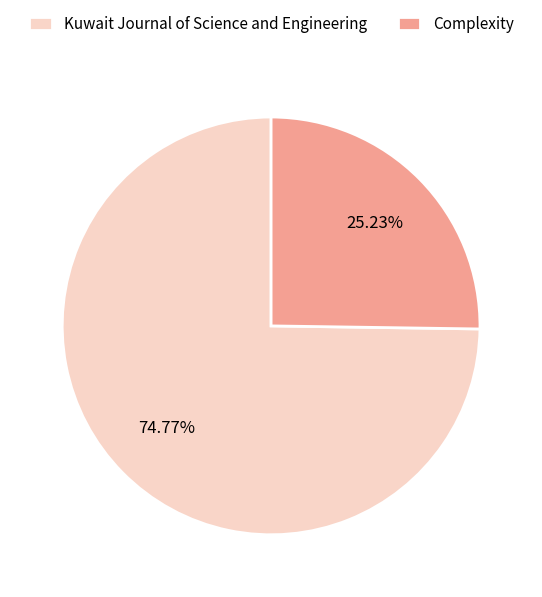

The Complexity slice represents 25% of the pie. True or false?

True